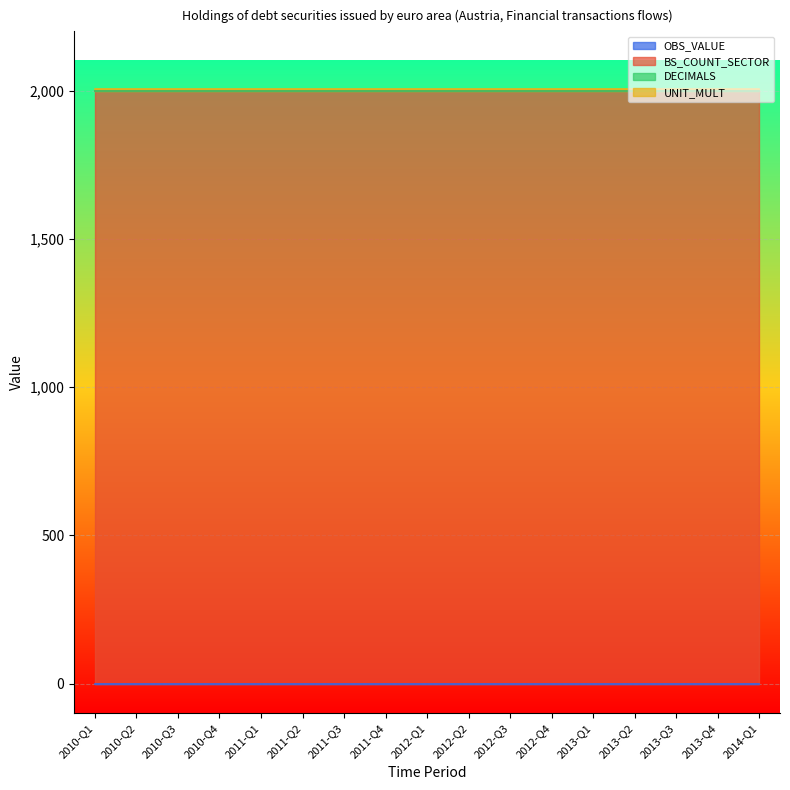

Reading right to left, list all the values displayed in this chart.

OBS_VALUE: 2014-Q1=0	2013-Q4=0	2013-Q3=0	2013-Q2=0	2013-Q1=0	2012-Q4=0	2012-Q3=0	2012-Q2=0	2012-Q1=0	2011-Q4=0	2011-Q3=0	2011-Q2=0	2011-Q1=0	2010-Q4=0	2010-Q3=0	2010-Q2=0	2010-Q1=0
BS_COUNT_SECTOR: 2014-Q1=2000	2013-Q4=2000	2013-Q3=2000	2013-Q2=2000	2013-Q1=2000	2012-Q4=2000	2012-Q3=2000	2012-Q2=2000	2012-Q1=2000	2011-Q4=2000	2011-Q3=2000	2011-Q2=2000	2011-Q1=2000	2010-Q4=2000	2010-Q3=2000	2010-Q2=2000	2010-Q1=2000
DECIMALS: 2014-Q1=0	2013-Q4=0	2013-Q3=0	2013-Q2=0	2013-Q1=0	2012-Q4=0	2012-Q3=0	2012-Q2=0	2012-Q1=0	2011-Q4=0	2011-Q3=0	2011-Q2=0	2011-Q1=0	2010-Q4=0	2010-Q3=0	2010-Q2=0	2010-Q1=0
UNIT_MULT: 2014-Q1=6	2013-Q4=6	2013-Q3=6	2013-Q2=6	2013-Q1=6	2012-Q4=6	2012-Q3=6	2012-Q2=6	2012-Q1=6	2011-Q4=6	2011-Q3=6	2011-Q2=6	2011-Q1=6	2010-Q4=6	2010-Q3=6	2010-Q2=6	2010-Q1=6